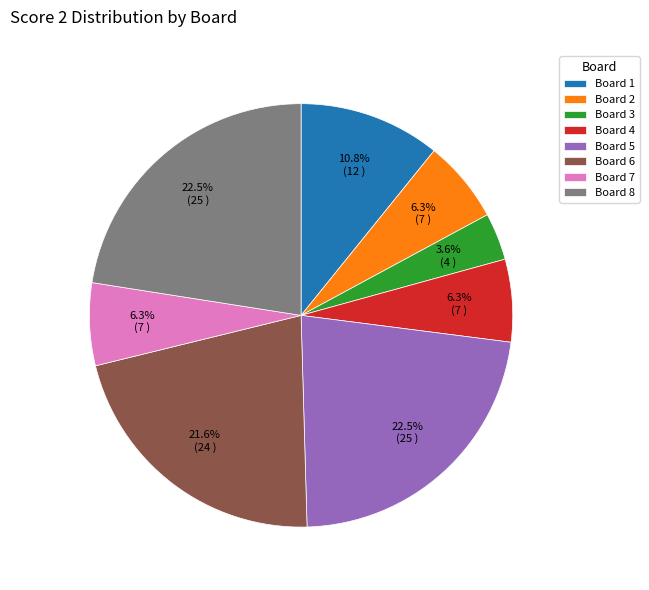

How many slices are in this pie chart?

8